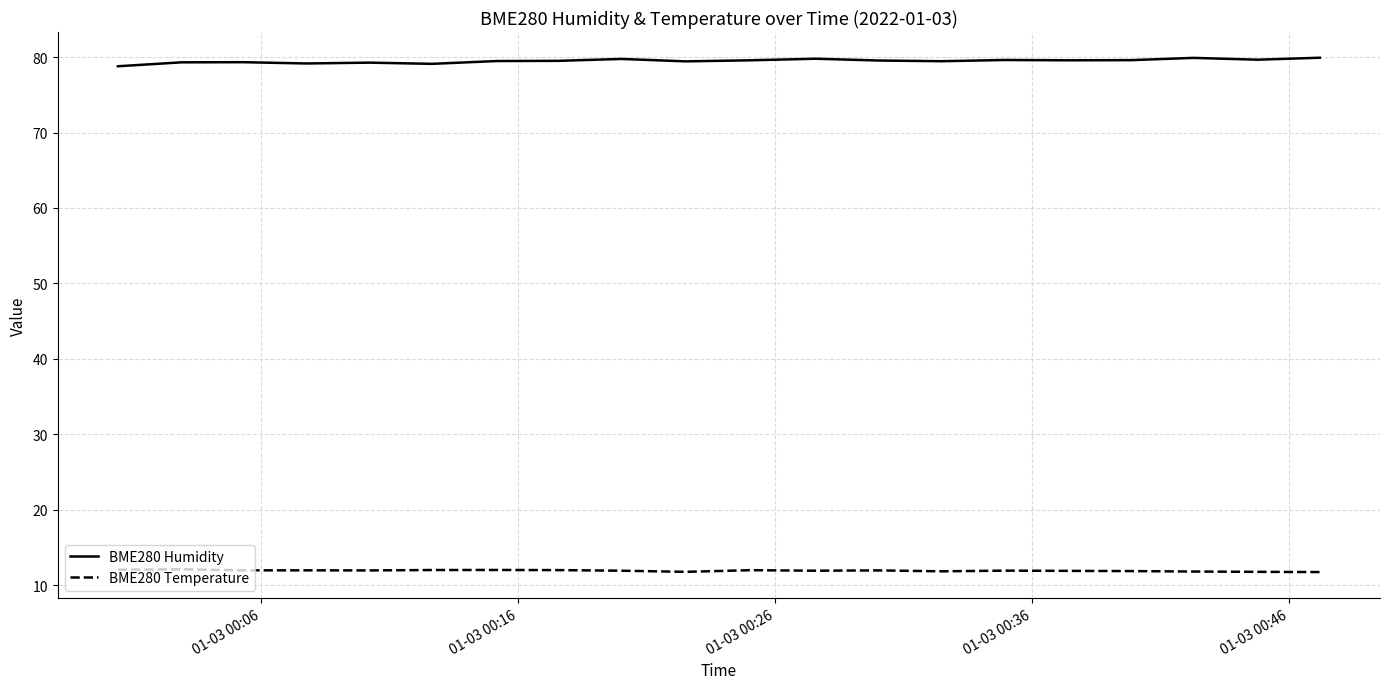

What is the highest value of the BME280 Humidity series?

79.9